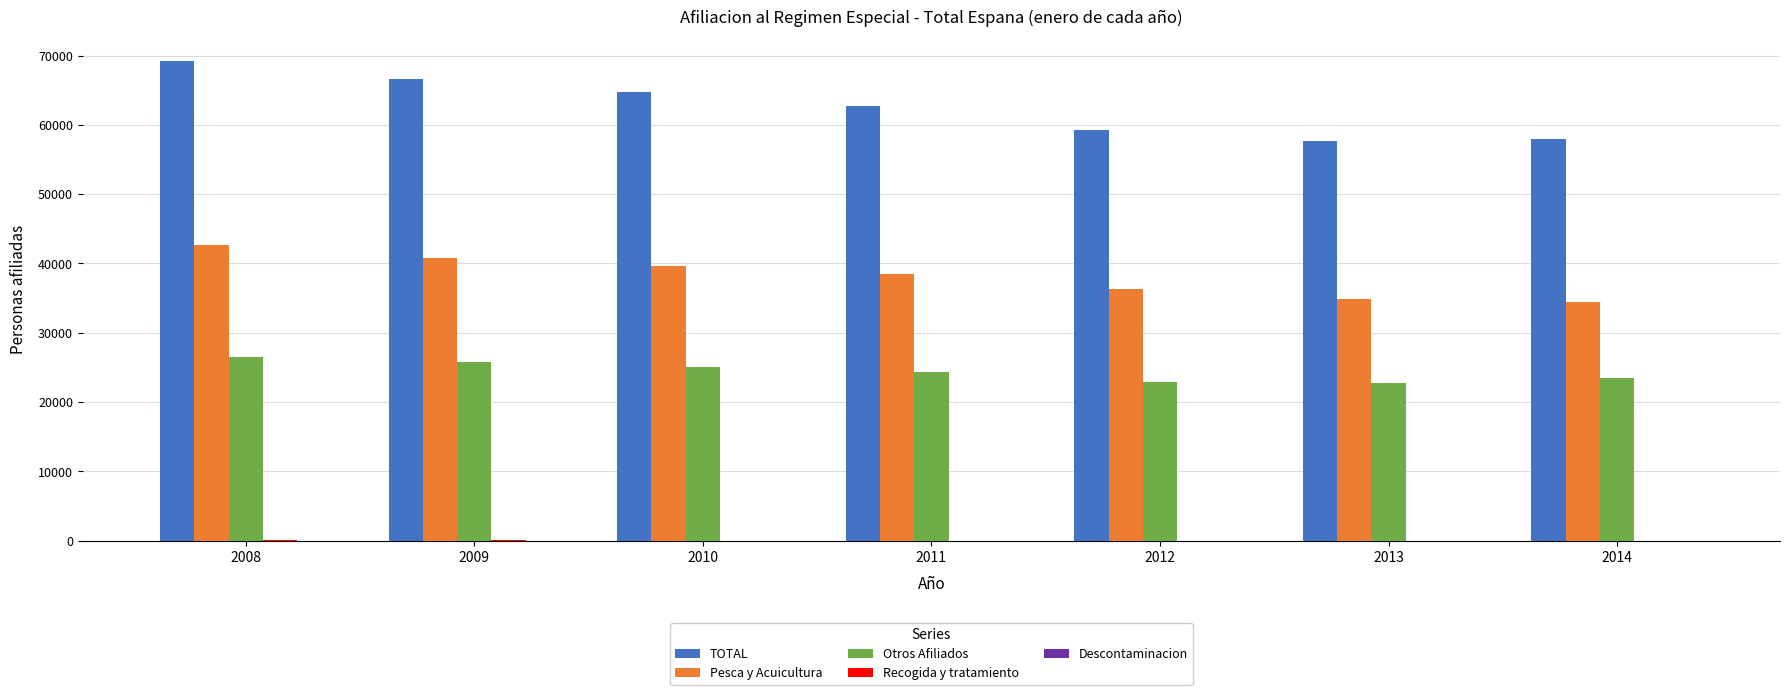

Are the bars grouped side by side (vs. stacked)?

Yes